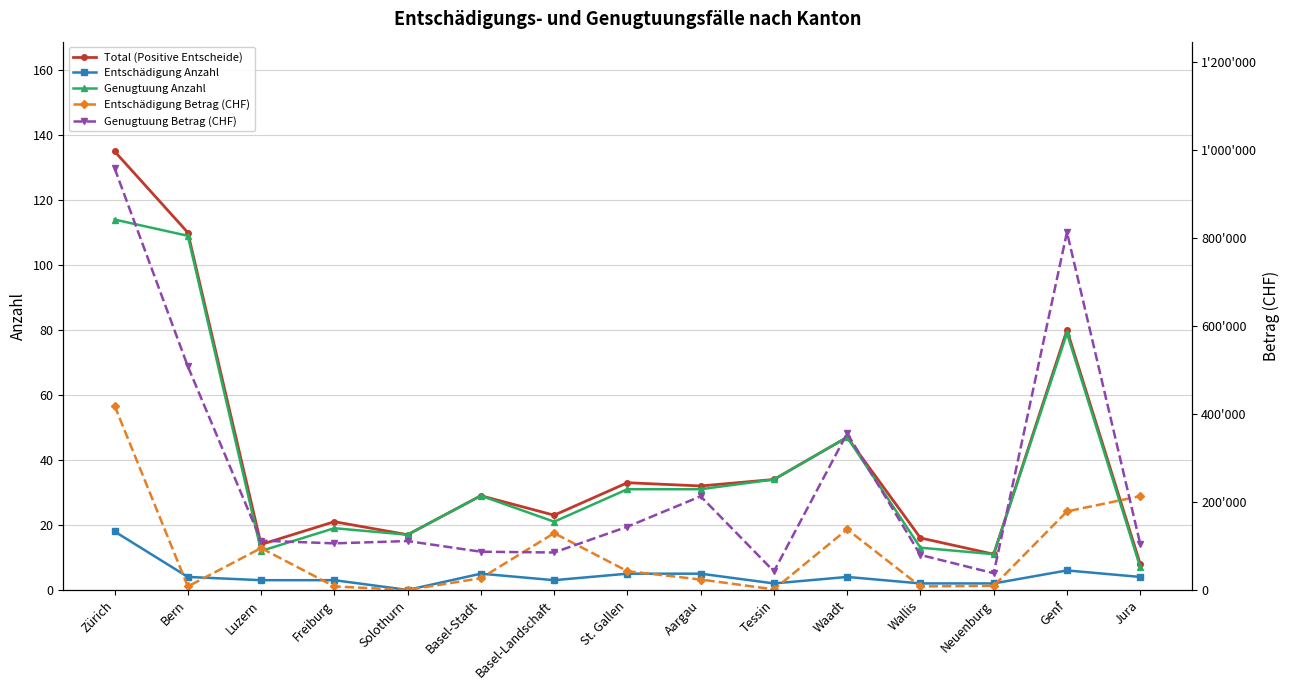

True or false: Entschädigung Anzahl has a value of 5 at Jura.

False